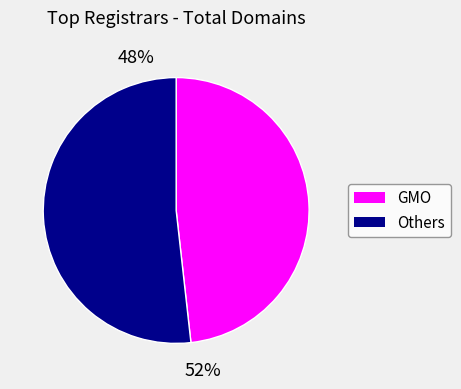

To the nearest percent, what is the difference between the largest and smallest slice percentages?

4%